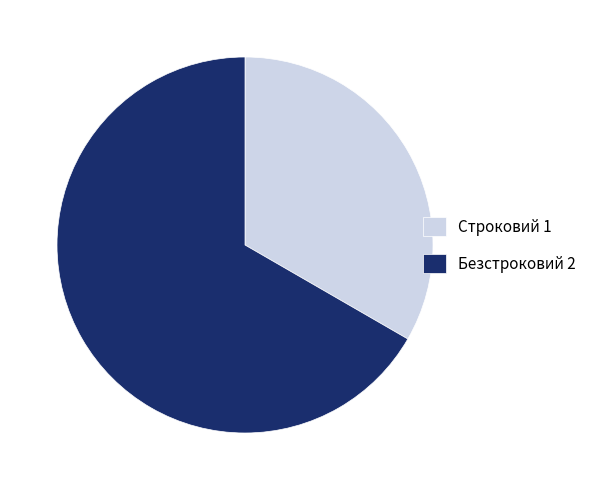

Which slice is the largest?

Безстроковий